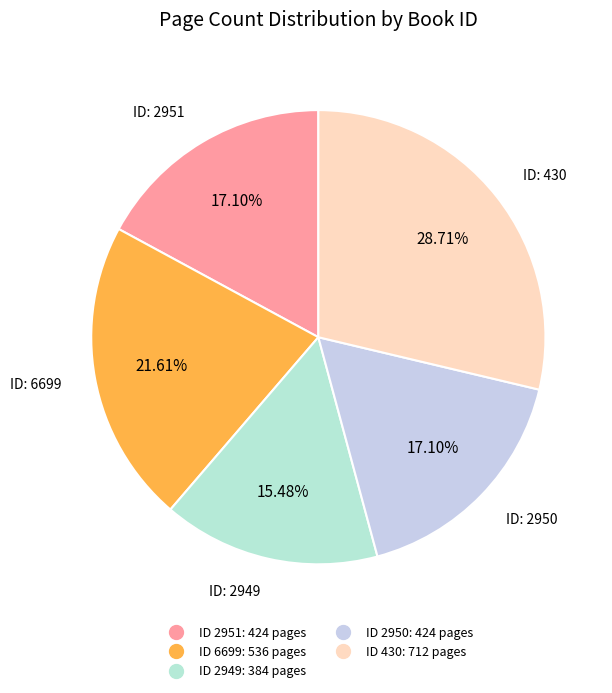

How many segments does this pie chart have?

5